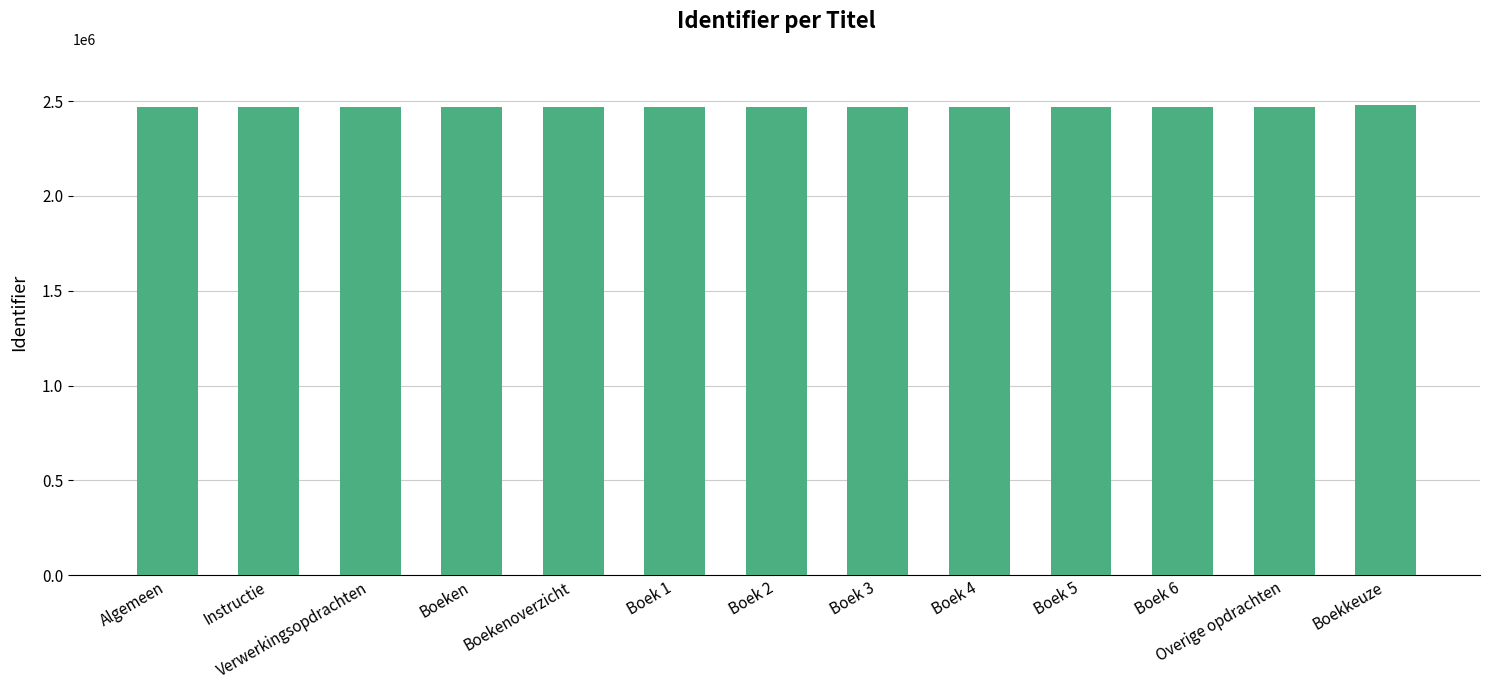

What is the ratio of the value at Boek 4 to the value at Boekenoverzicht?

1.0